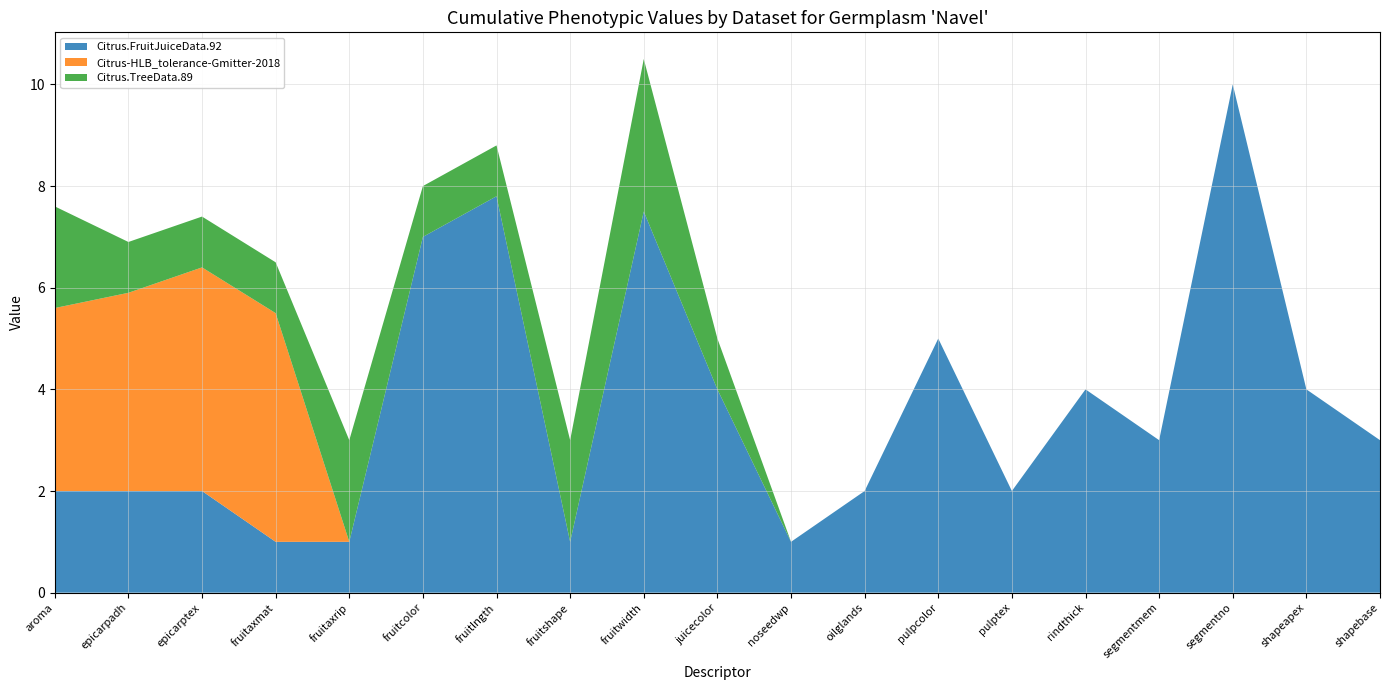

Reading right to left, list all the values displayed in this chart.

Citrus.FruitJuiceData.92: 3.0	4.0	10.0	3.0	4.0	2.0	5.0	2.0	1.0	4.0	7.5	1.0	7.8	7.0	1.0	1.0	2.0	2.0	2.0
Citrus-HLB_tolerance-Gmitter-2018: 0.0	0.0	0.0	0.0	0.0	0.0	0.0	0.0	0.0	0.0	0.0	0.0	0.0	0.0	0.0	4.5	4.4	3.9	3.6
Citrus.TreeData.89: 0.0	0.0	0.0	0.0	0.0	0.0	0.0	0.0	0.0	1.0	3.0	2.0	1.0	1.0	2.0	1.0	1.0	1.0	2.0